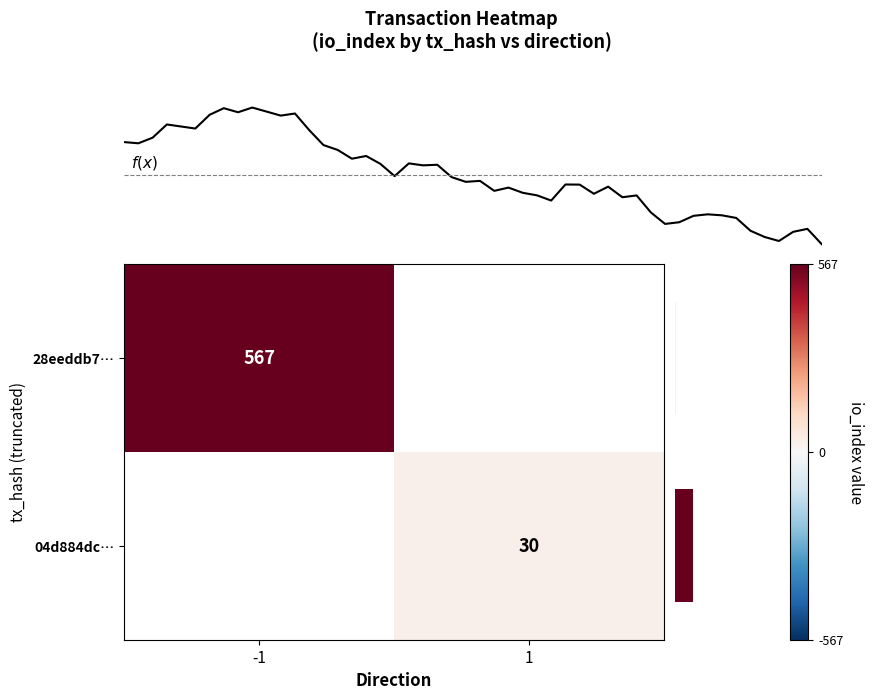

Rank the series by their maximum value, from highest to lowest.

row_0, row_1